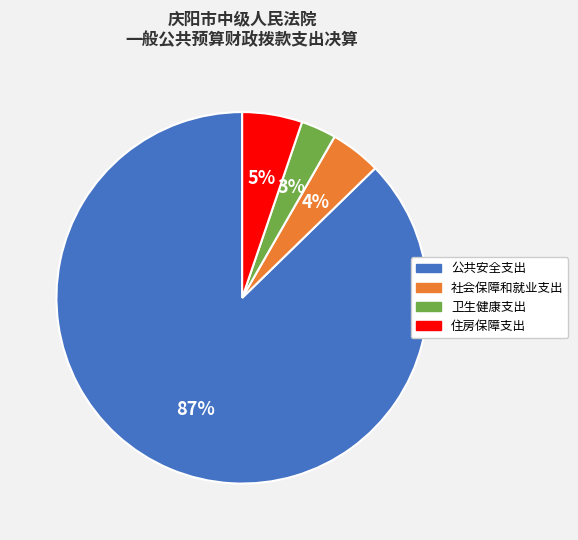

Combined, do 社会保障和就业支出 and 卫生健康支出 account for over 50%?

No